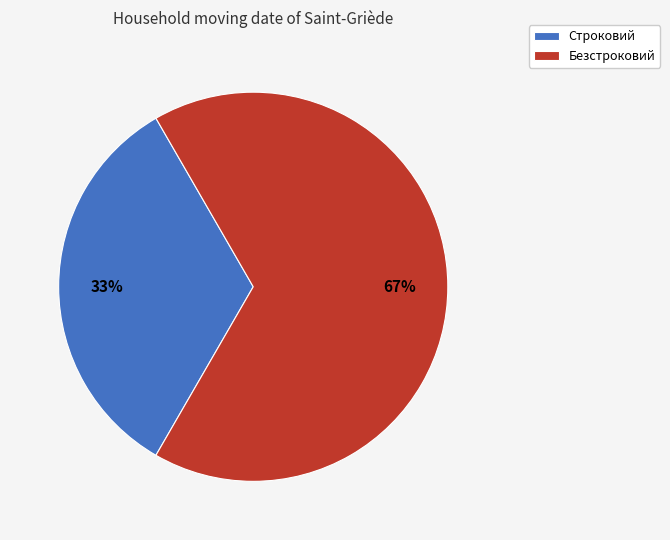

True or false: Безстроковий accounts for 81% of the total.

False